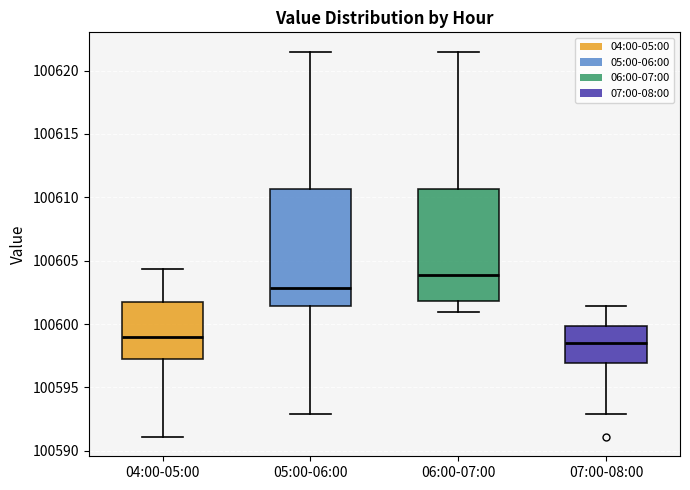

Reading left to right, transcribe this box plot: for each box, give where its median line is, the range the box spans, and where its two whiskers end, as read against the y-axis. The values are not printed on the chart, so give them approximately, as read against the axis.

04:00-05:00: median 100599.0, box 100597.0 to 100602.0, whiskers 100591.0 to 100604.5
05:00-06:00: median 100603.0, box 100601.5 to 100610.5, whiskers 100593.0 to 100621.5
06:00-07:00: median 100604.0, box 100602.0 to 100610.5, whiskers 100601.0 to 100621.5
07:00-08:00: median 100598.5, box 100597.0 to 100600.0, whiskers 100593.0 to 100601.5